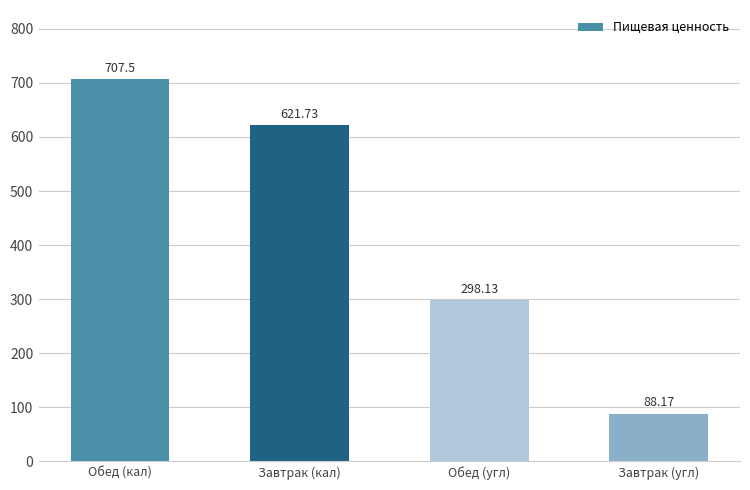

Rank the categories by value from lowest to highest.

Завтрак (угл), Обед (угл), Завтрак (кал), Обед (кал)